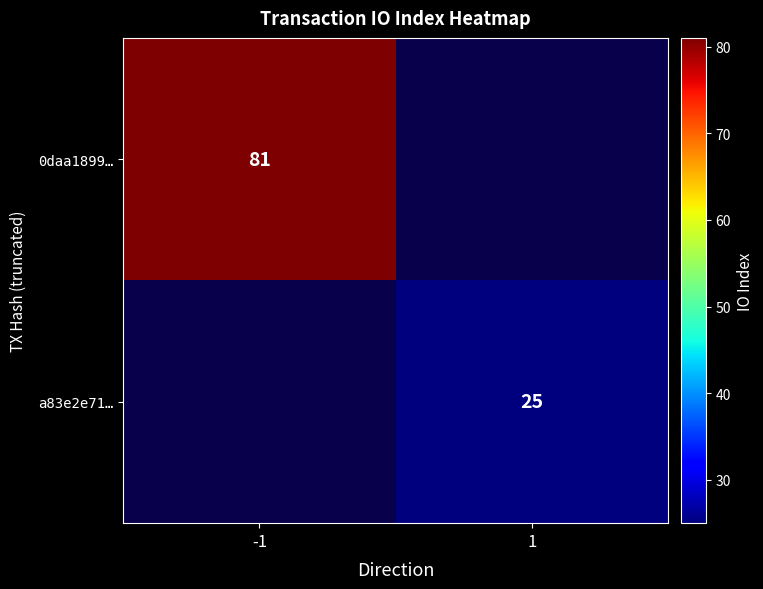

At how many categories does at least one series exceed 66?

1